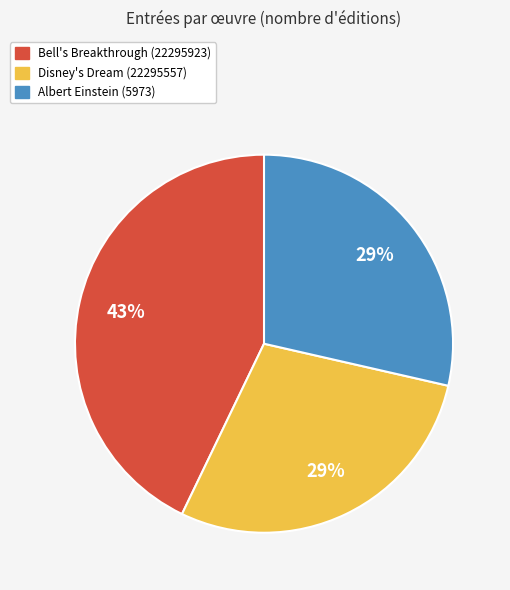

Do Bell's Breakthrough (22295923) and Albert Einstein (5973) together represent more than half of the pie?

Yes